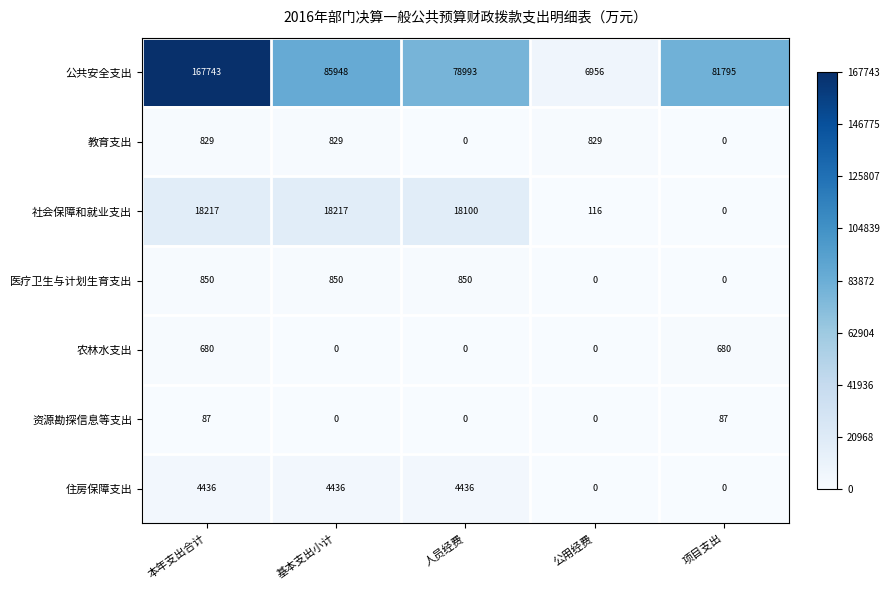

The value of 农林水支出 at 人员经费 is 451. True or false?

False